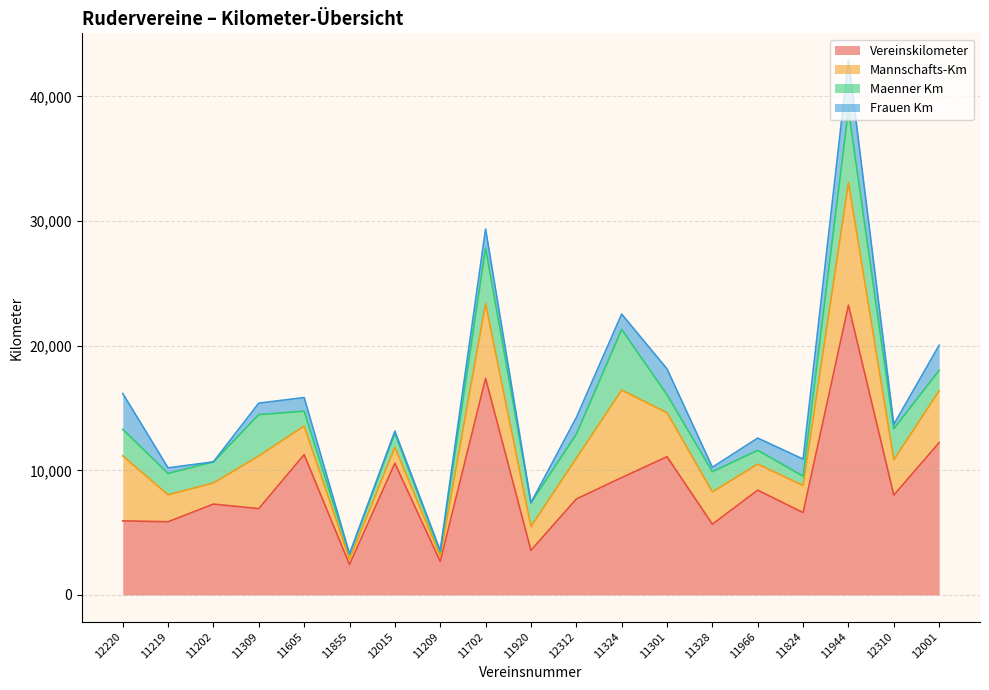

Is it true that Vereinskilometer equals 9922 at 11309?

False